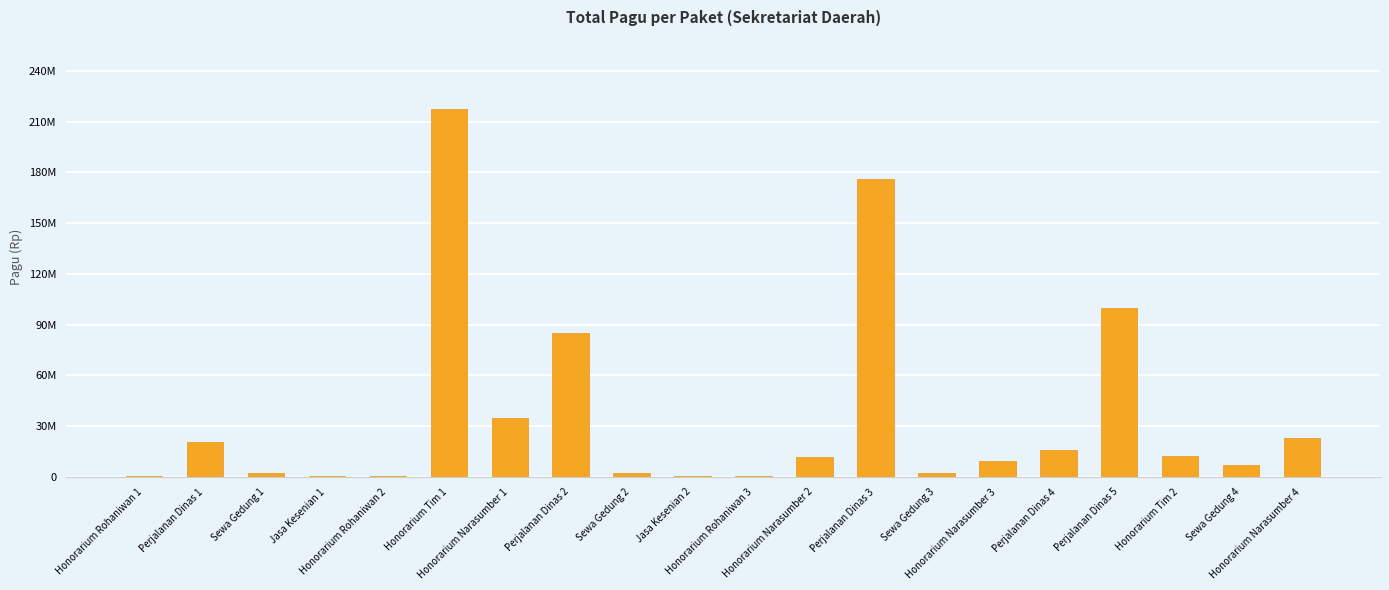

What is the label of the 20th bar from the right?

Honorarium Rohaniwan 1